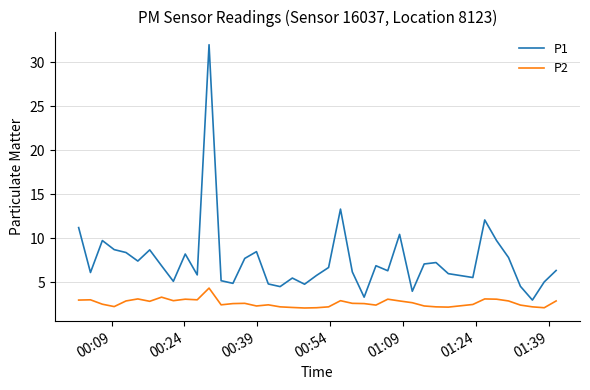

True or false: P2 and P1 intersect in this chart.

False